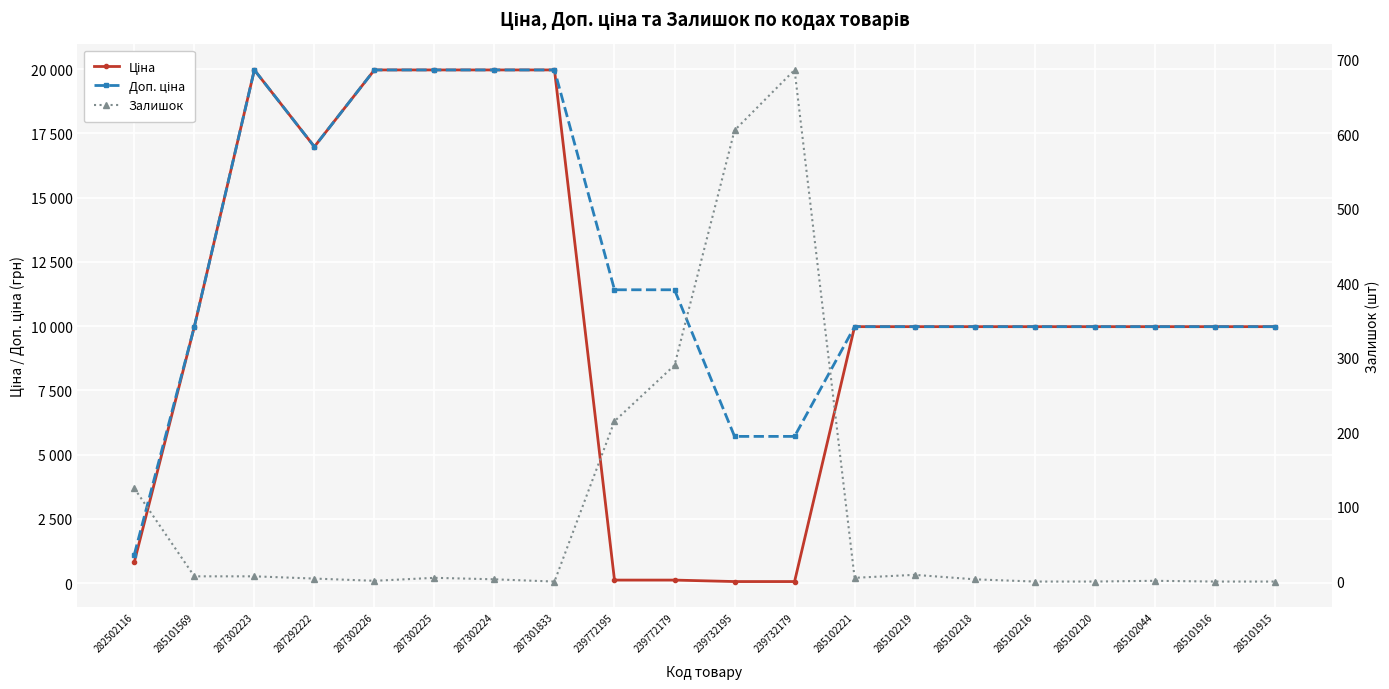

True or false: Залишок and Ціна cross at least once.

True